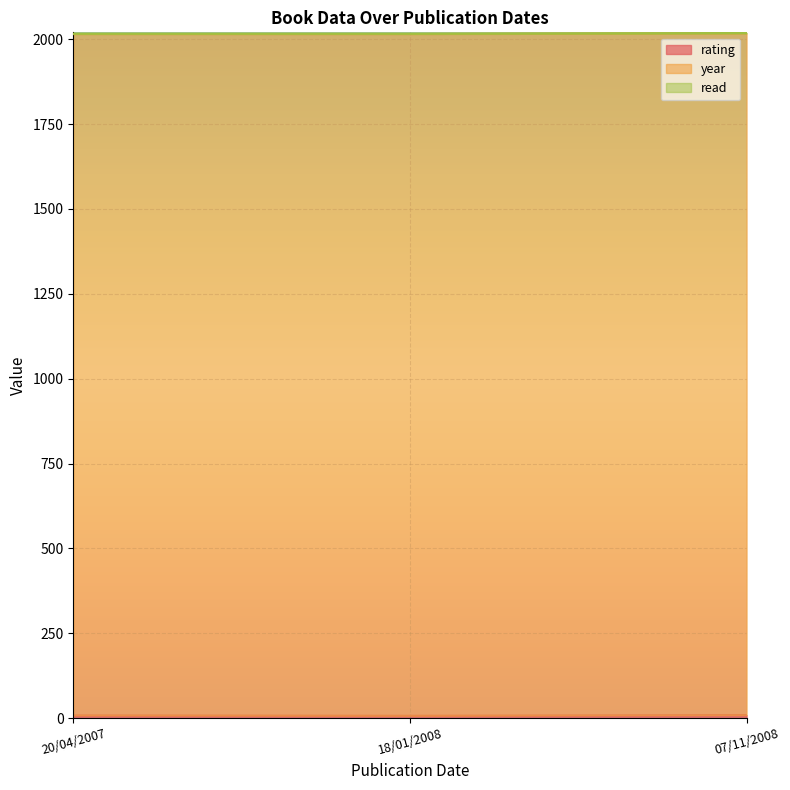

What is the difference between the highest and lowest values at 18/01/2008?

2007